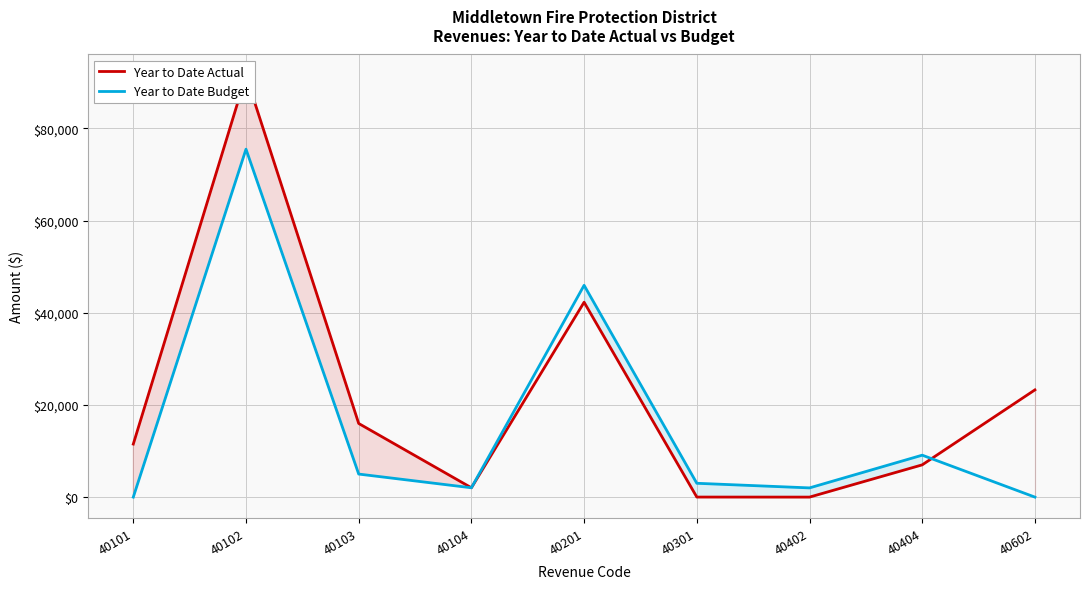

What is the value of the Year to Date Actual point at the 2nd from the left?

91474.1